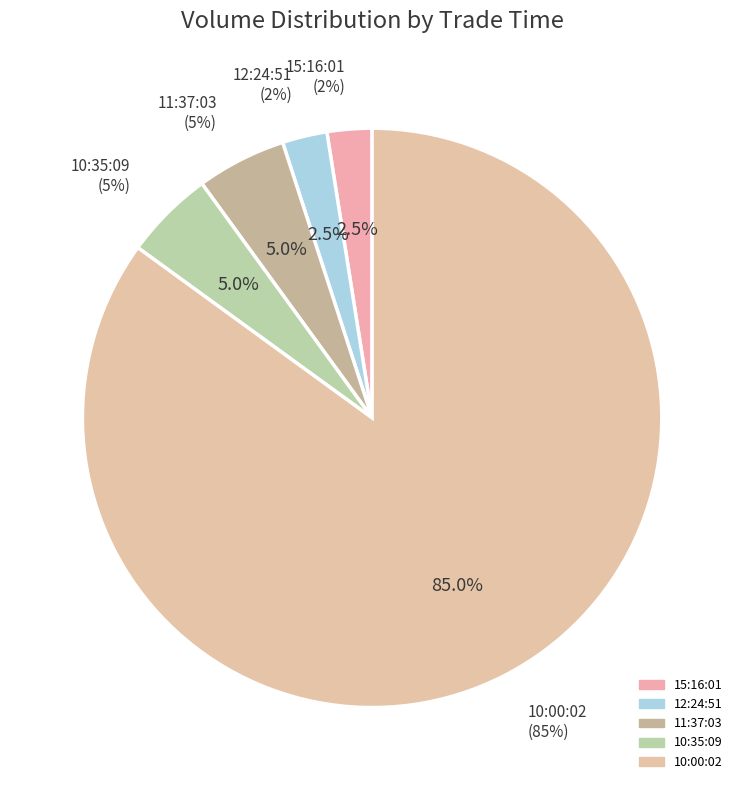

Approximately how many times larger is the value at 15:16:01 compared to 11:37:03?

0.5